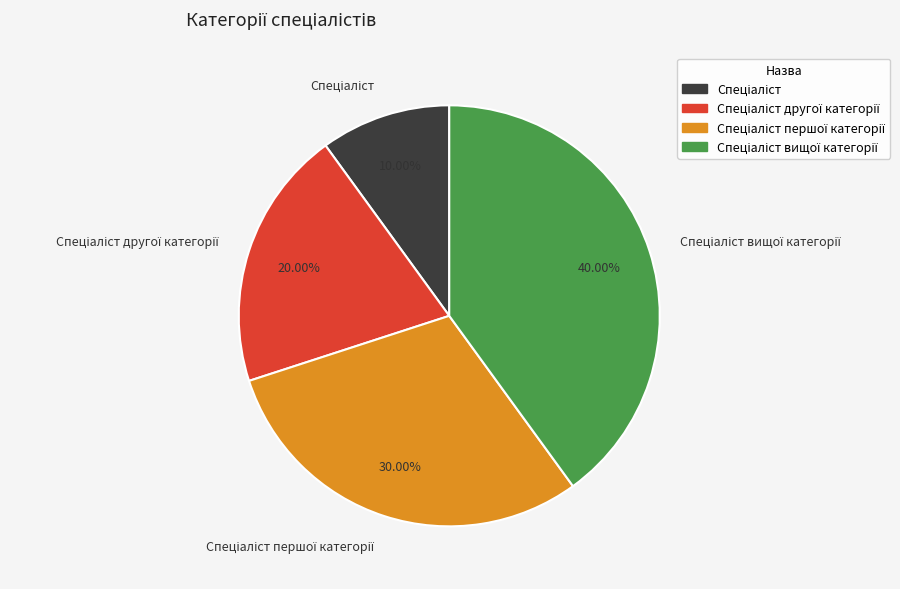

Does any single category account for the majority?

No